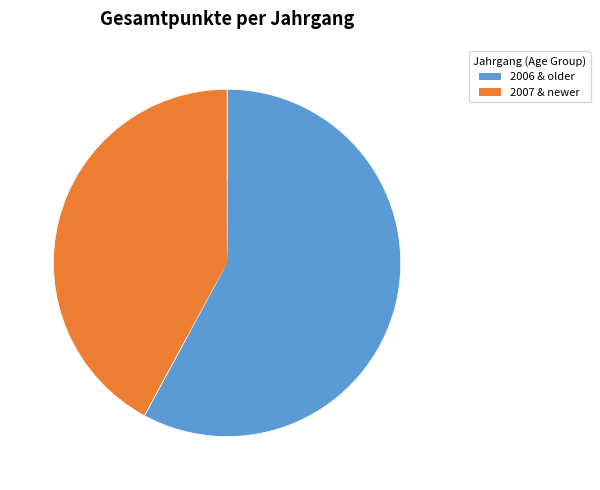

Is there any slice that represents more than half of the pie?

Yes